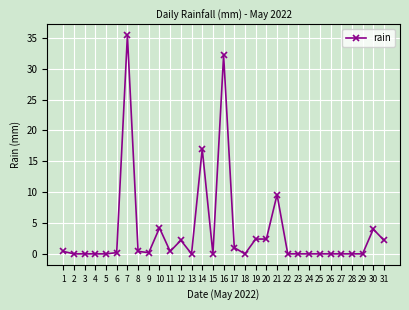

What is the average value?

3.7